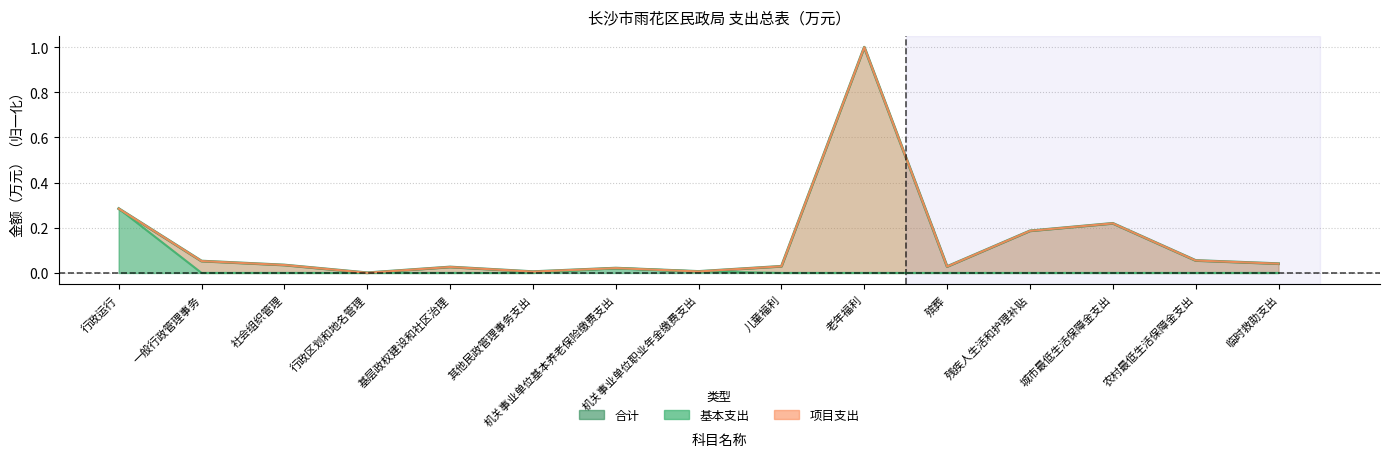

True or false: 基本支出 and 合计 intersect in this chart.

False